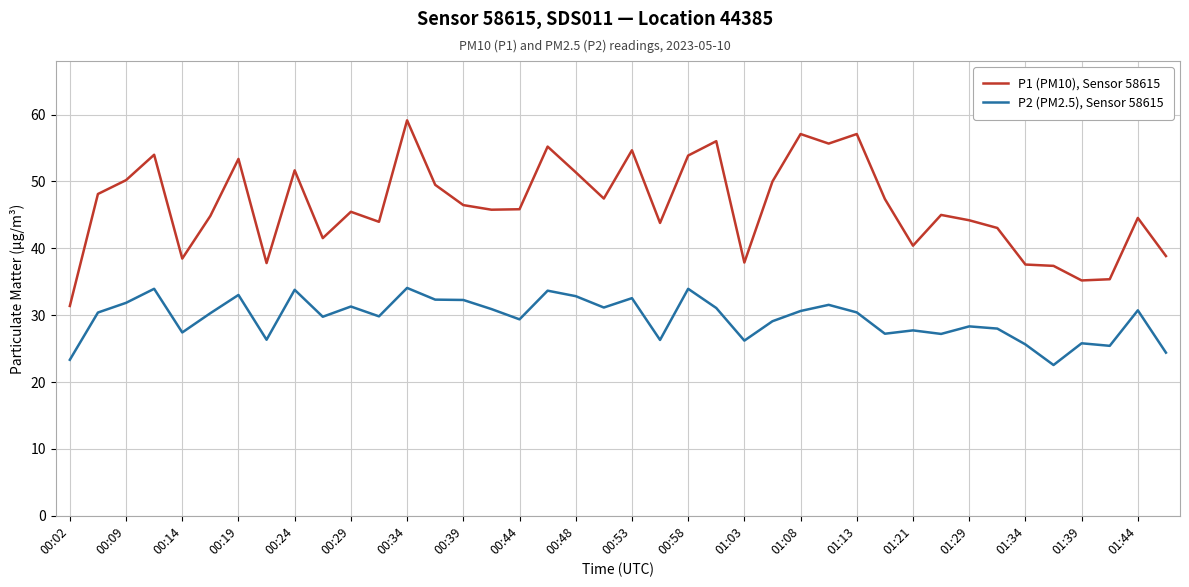

Rank the series by their maximum value, from highest to lowest.

P1 (PM10), Sensor 58615, P2 (PM2.5), Sensor 58615